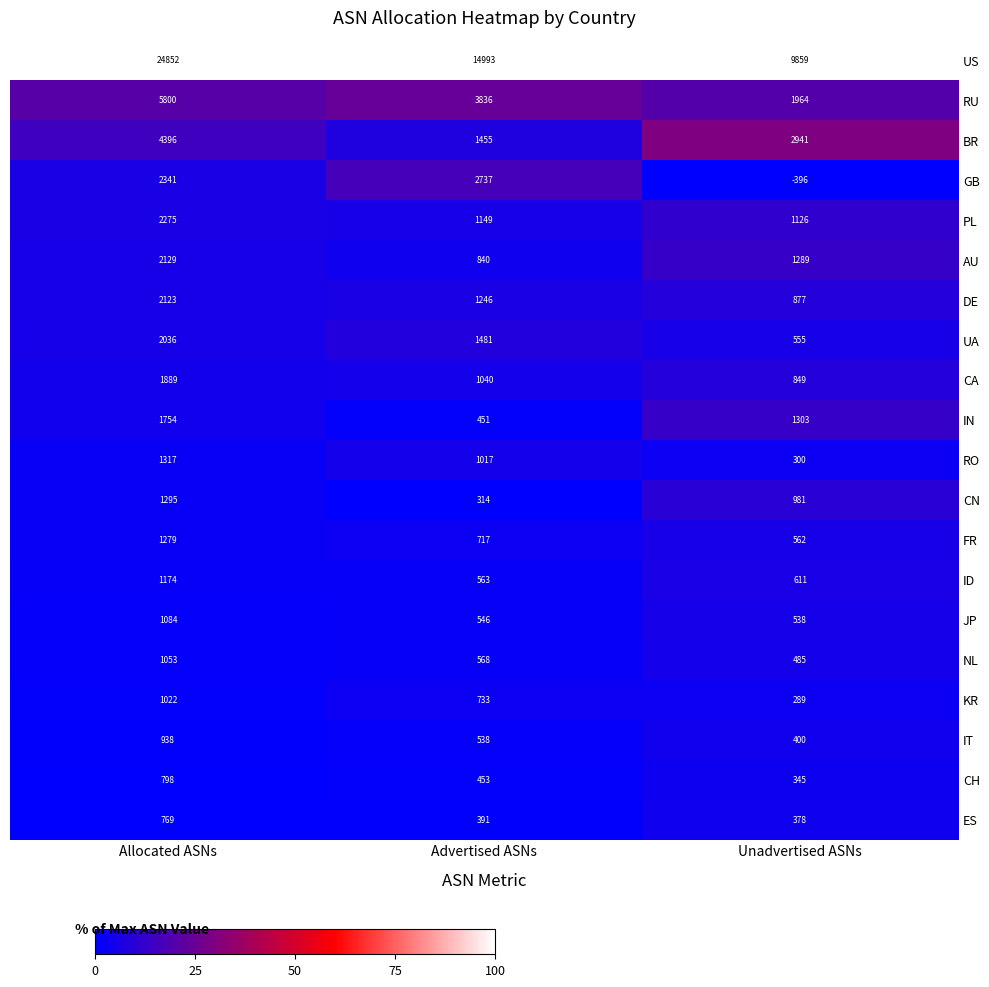

The value of AU at Unadvertised ASNs is 1289. True or false?

True